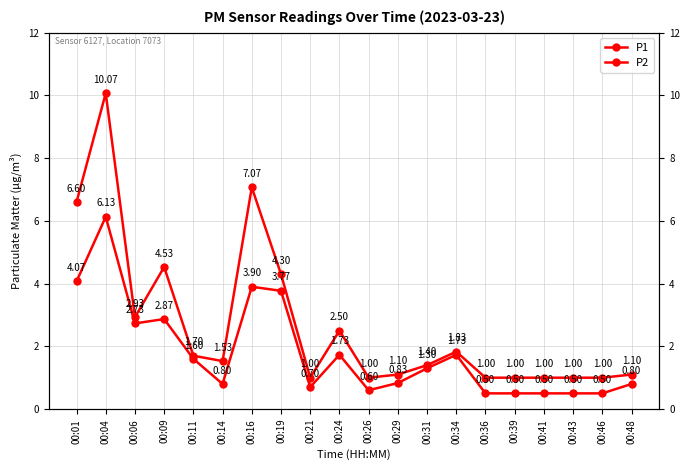

The P1 series shows 1.7 at 00:11. True or false?

True